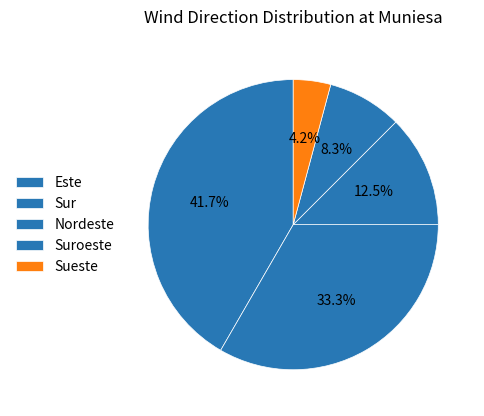

How many segments does this pie chart have?

5